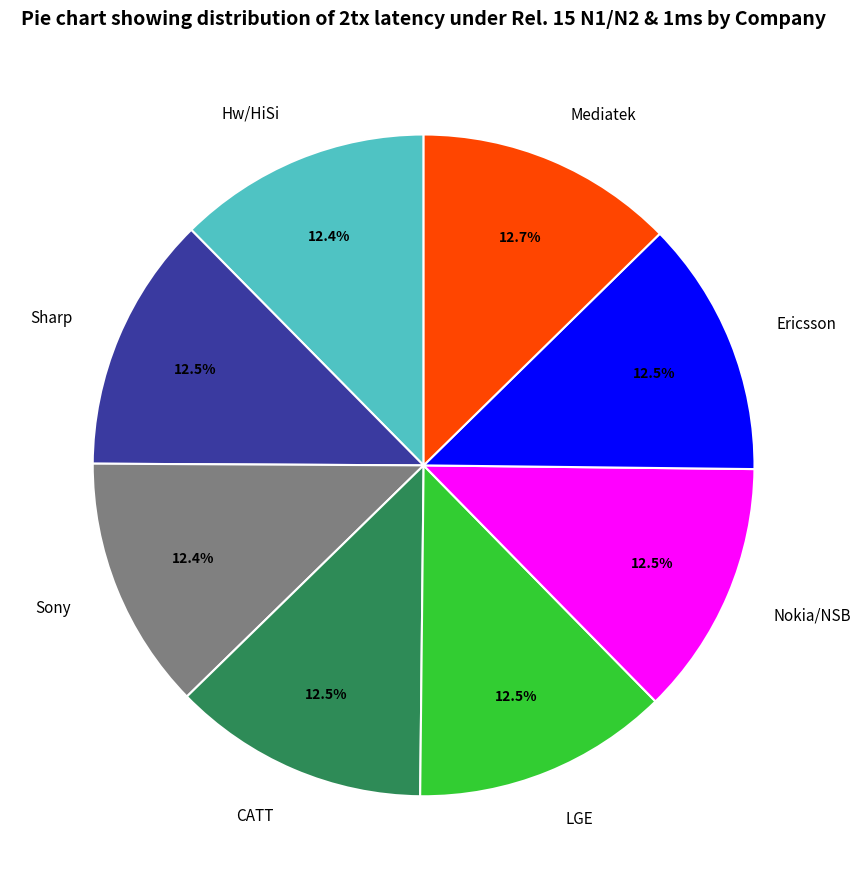

Do Sony and Hw/HiSi together represent more than half of the pie?

No